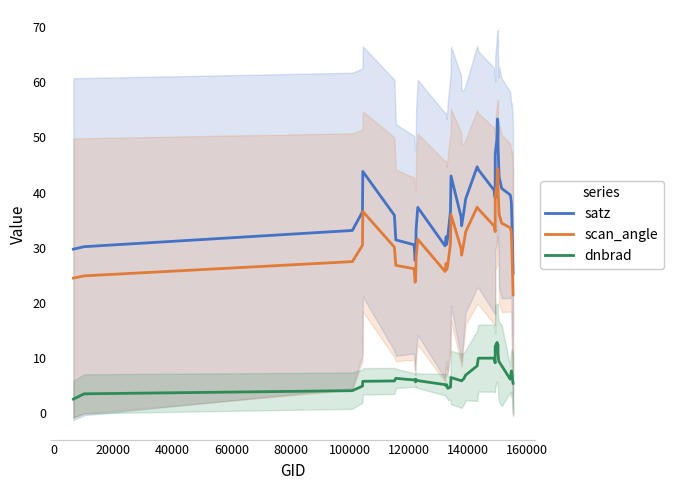

What are all the series names shown in the legend?

satz, scan_angle, dnbrad